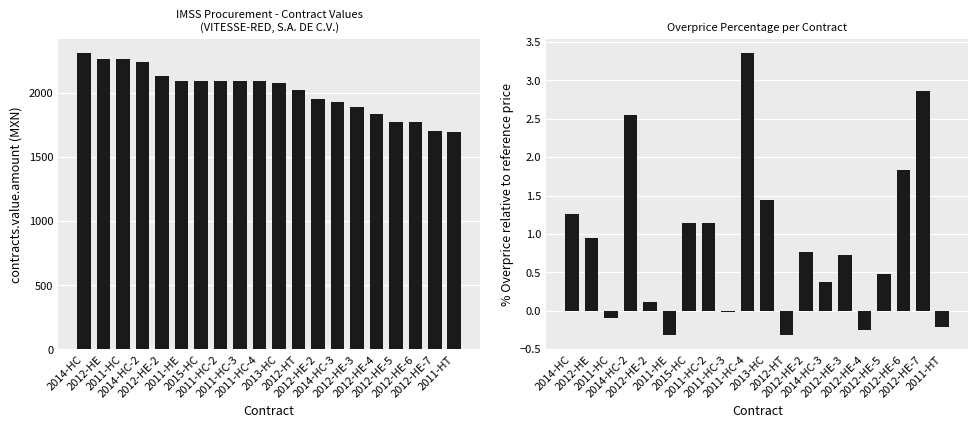

Reading left to right, list all the values displayed in this chart.

contracts.value.amount: 2014-HC=2306.1	2012-HE=2265.5	2011-HC=2262.0	2014-HC-2=2240.8	2012-HE-2=2130.9	2011-HE=2088.0	2015-HC=2088.0	2011-HC-2=2088.0	2011-HC-3=2088.0	2011-HC-4=2088.0	2013-HC=2074.1	2012-HT=2018.9	2012-HE-2=1948.8	2014-HC-3=1930.2	2012-HE-3=1892.0	2012-HE-4=1837.4	2012-HE-5=1774.8	2012-HE-6=1770.2	2012-HE-7=1698.4	2011-HT=1694.5
contracts.items.unit.value.percentageOverpriceMxIMSS: 2014-HC=1.3	2012-HE=0.9	2011-HC=-0.1	2014-HC-2=2.5	2012-HE-2=0.1	2011-HE=-0.3	2015-HC=1.1	2011-HC-2=1.1	2011-HC-3=-0.0	2011-HC-4=3.4	2013-HC=1.4	2012-HT=-0.3	2012-HE-2=0.8	2014-HC-3=0.4	2012-HE-3=0.7	2012-HE-4=-0.2	2012-HE-5=0.5	2012-HE-6=1.8	2012-HE-7=2.9	2011-HT=-0.2